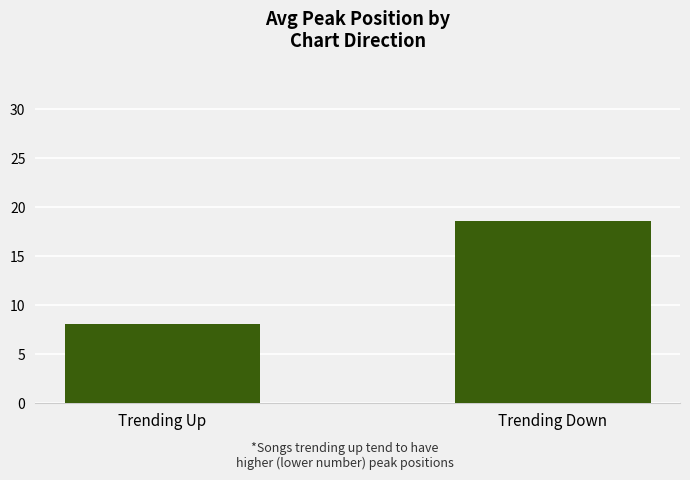

List the labels in order of value, largest first.

Trending Down, Trending Up